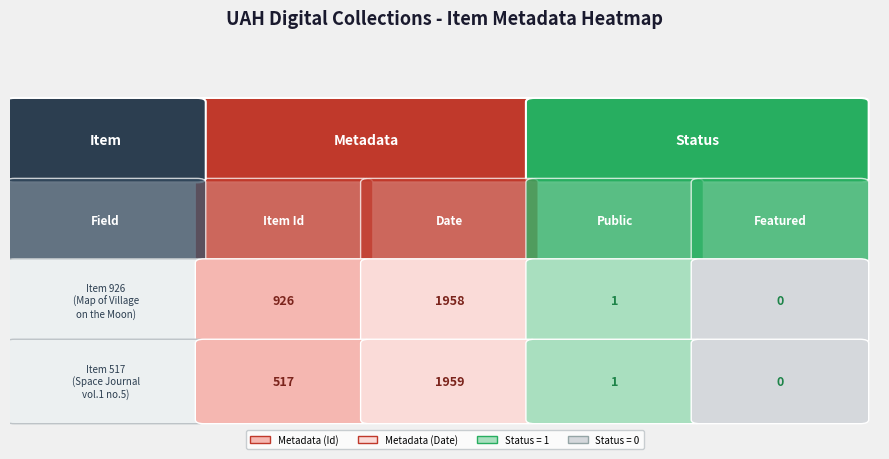

Reading left to right, extract all data points from this chart.

Item Id: 926=926	517=517
Date: 926=1958	517=1959
Public: 926=1	517=1
Featured: 926=0	517=0